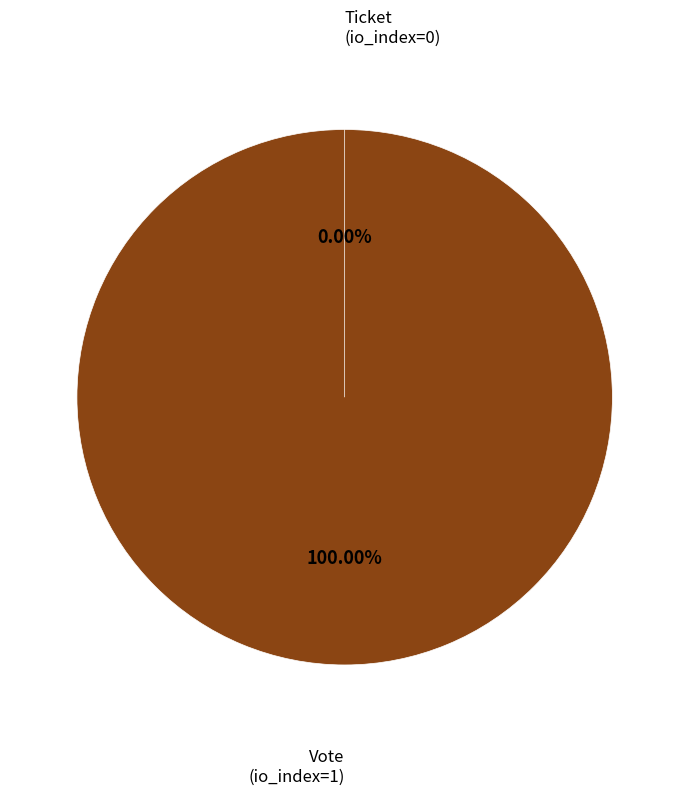

What is the majority slice?

Vote (io_index=1)